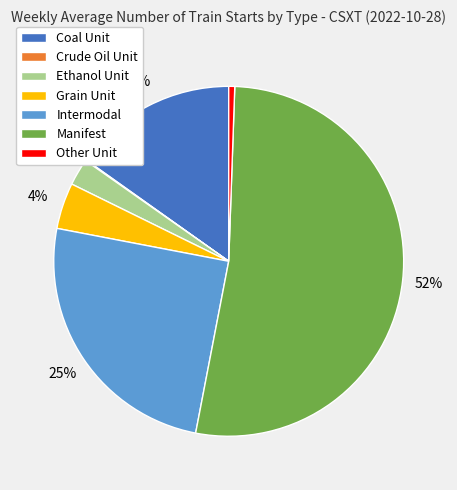

Between Manifest and Other Unit, which is larger?

Manifest